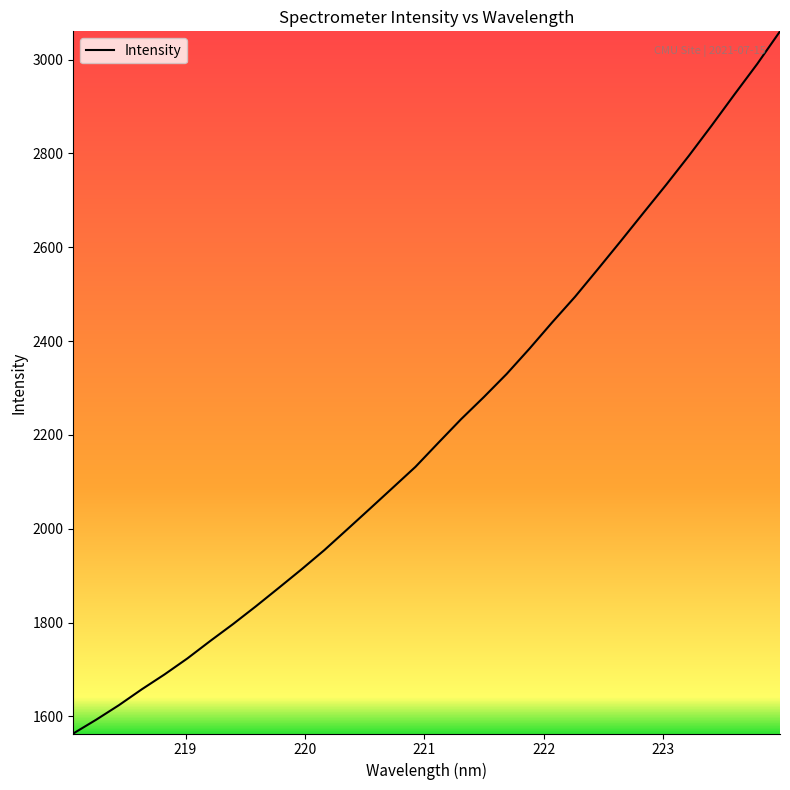

What is the maximum value shown in the chart?

3060.3